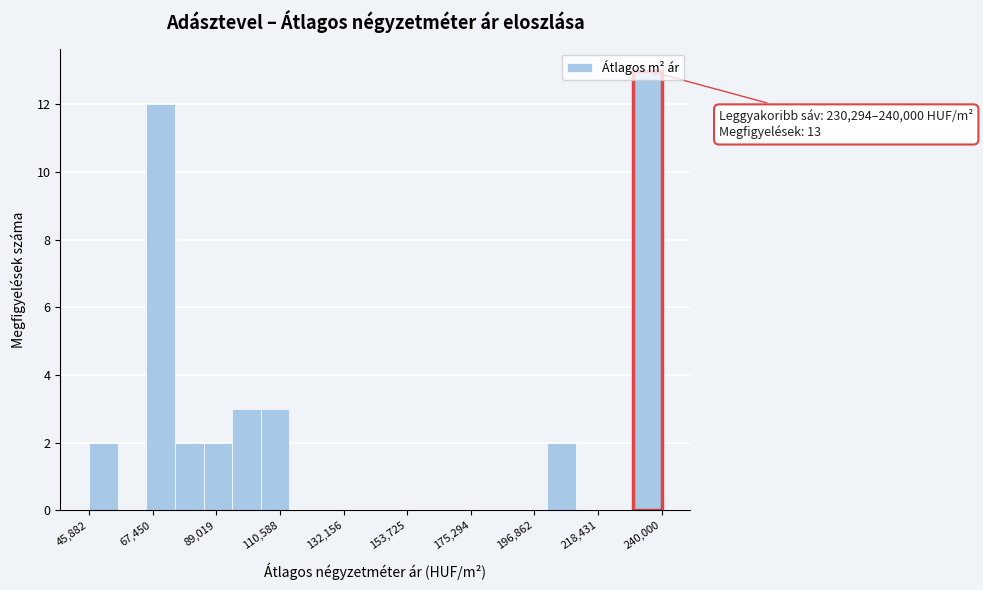

Read against the x-axis, roughly where is the centre of the tallest bar?

235000